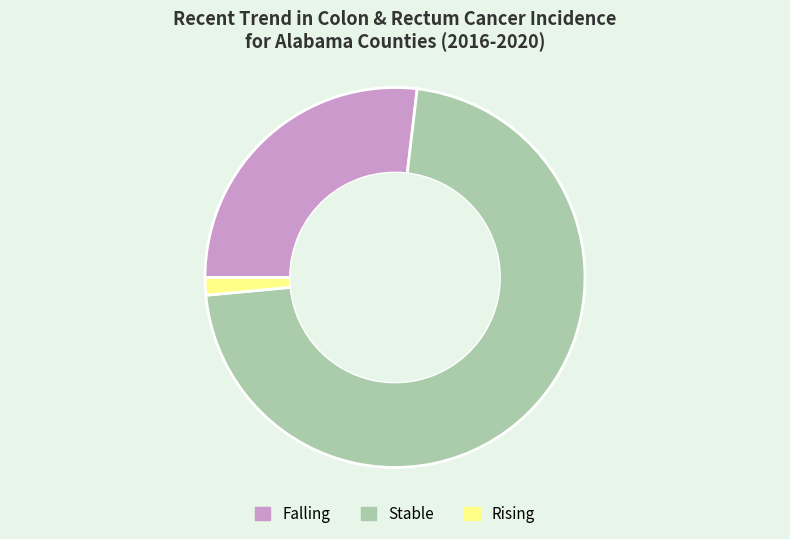

Is there a majority slice in this chart?

Yes